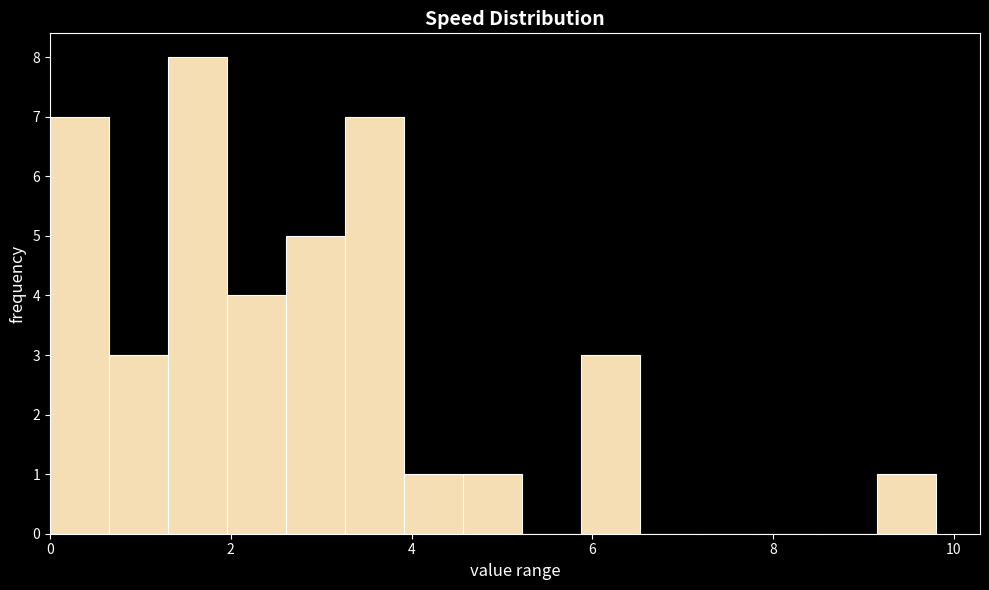

Around what value on the x-axis is the tallest bar? Give the approximate position of its centre, as read against the axis.

1.6